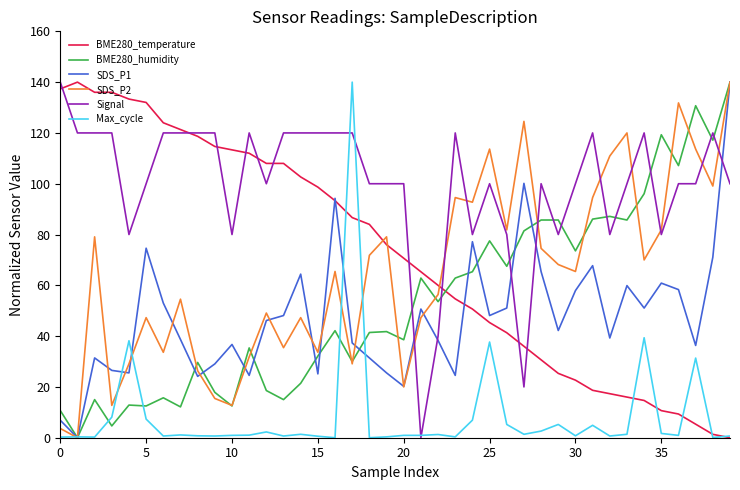

What is the maximum value shown in the chart?

140.0